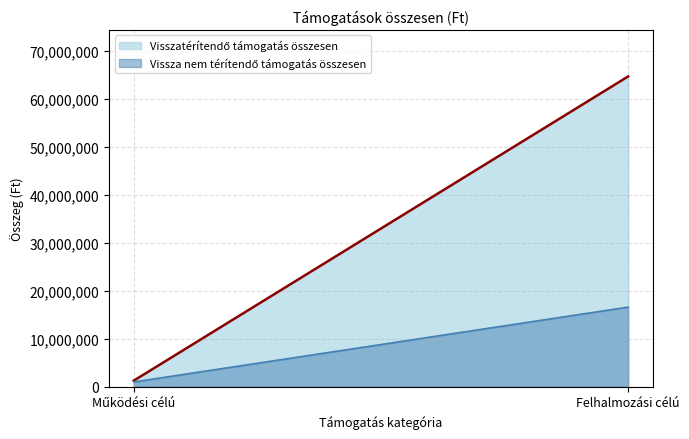

Between Felhalmozási célú and Működési célú, which is larger?

Felhalmozási célú